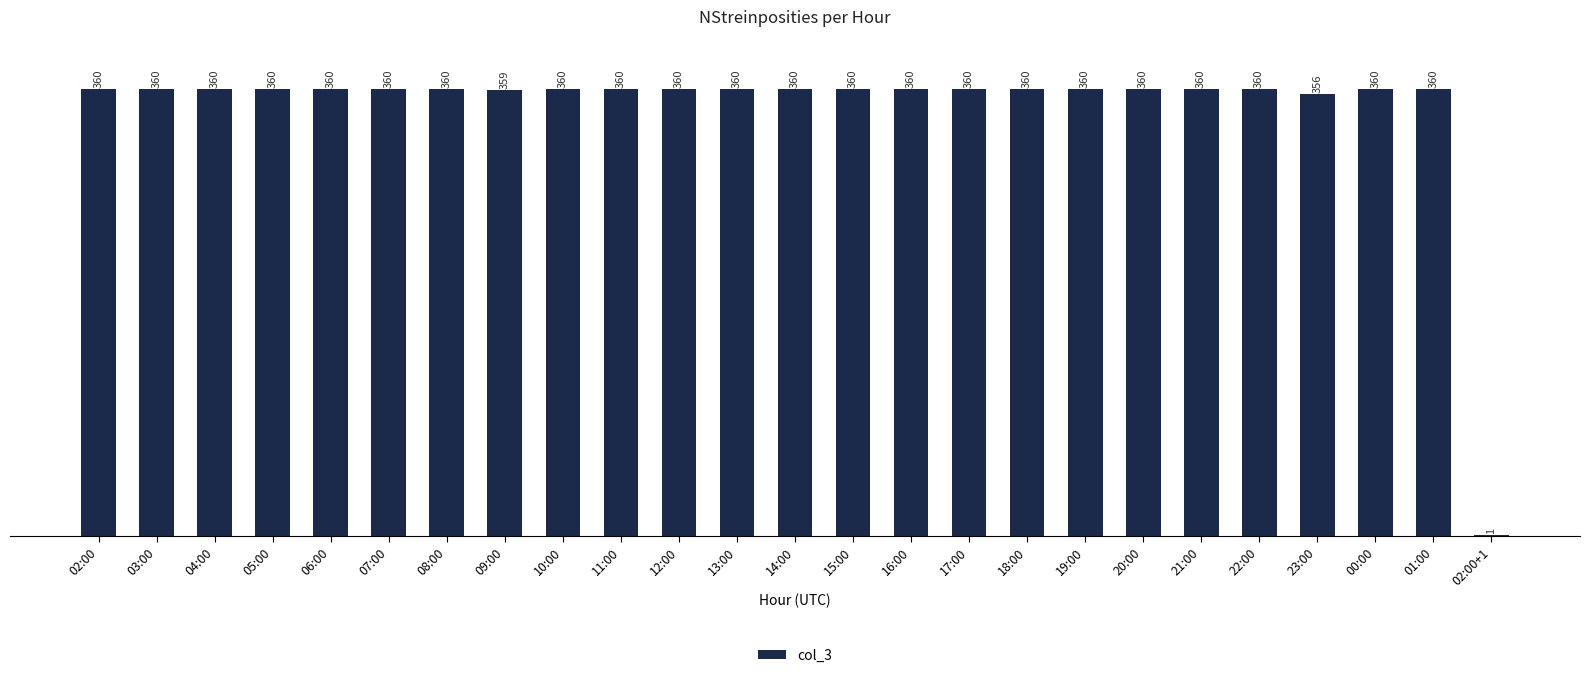

The chart shows a value of 582 at 23:00. True or false?

False